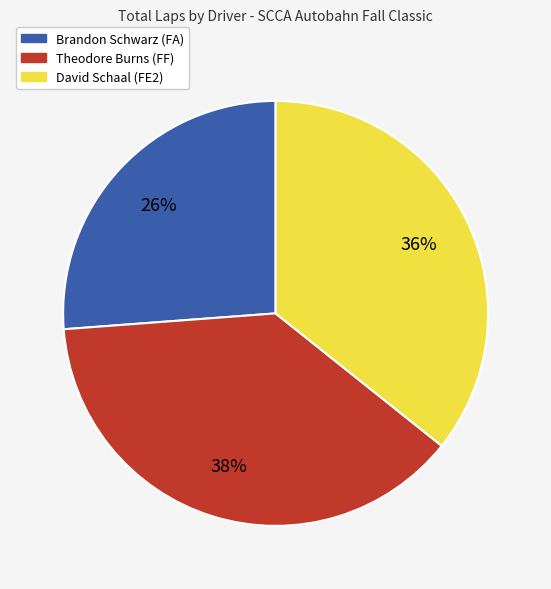

To the nearest percent, what percentage of the pie is Brandon Schwarz (FA)?

26%